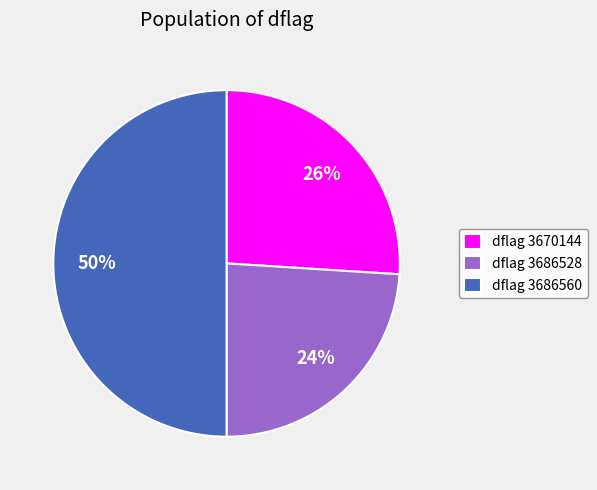

The dflag 3686560 slice represents 50% of the pie. True or false?

True